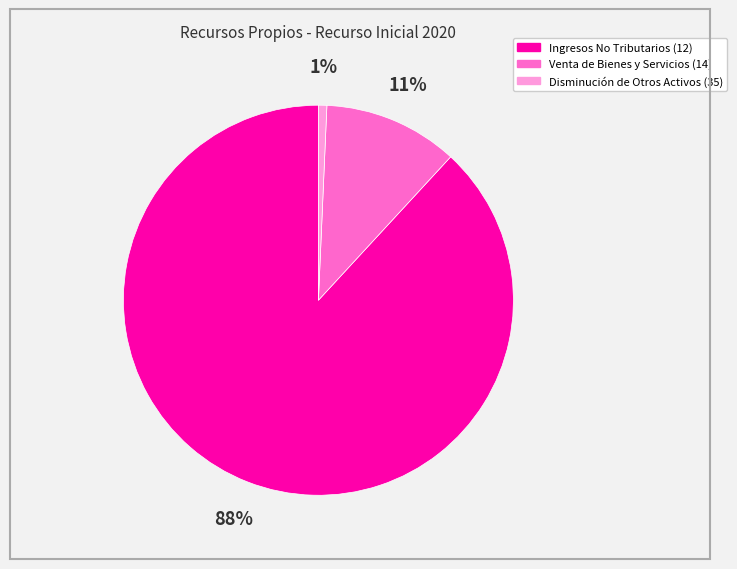

To the nearest percent, what percentage of the pie is Disminución de Otros Activos (35)?

1%